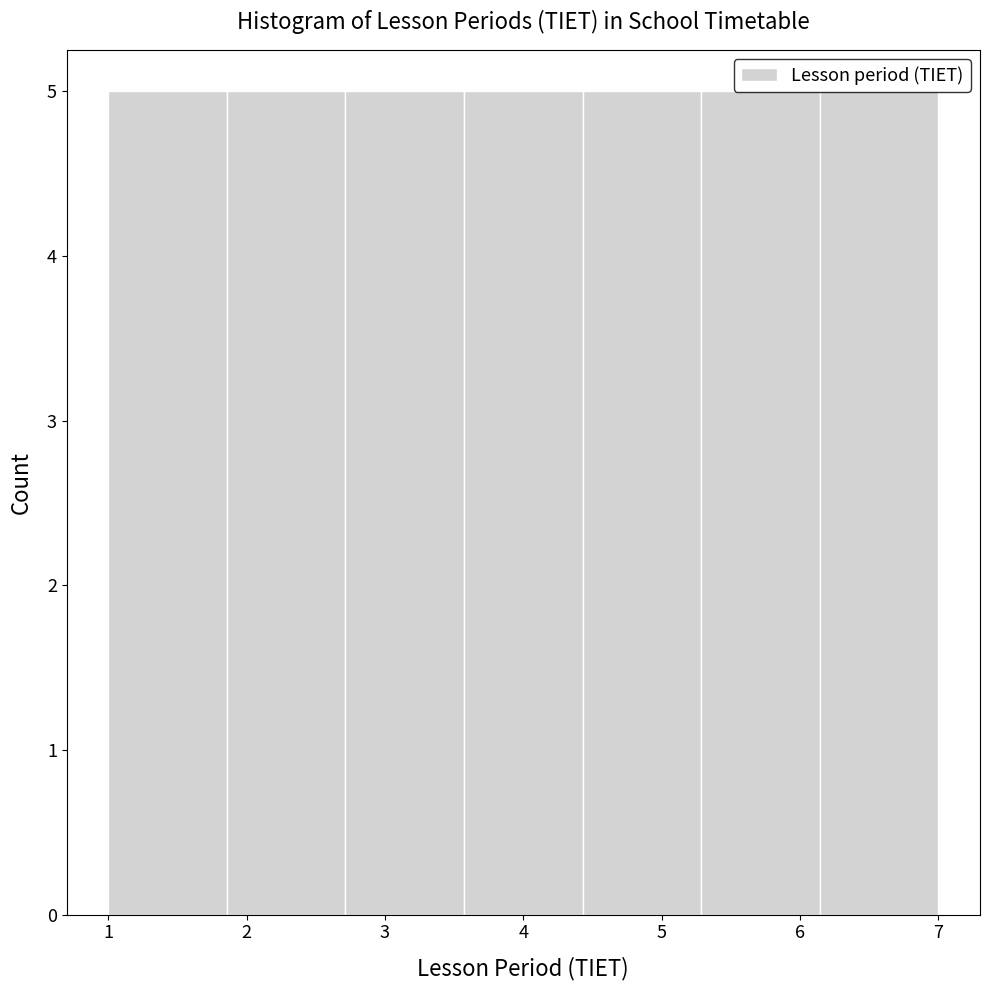

Reading left to right, transcribe this chart: for each bar, give the range it covers on the x-axis and its height. Neither the bar edges nor the heights are printed on the chart, so give them approximately, as read against the axes.

1.0 to 1.9: 5
1.9 to 2.7: 5
2.7 to 3.6: 5
3.6 to 4.4: 5
4.4 to 5.3: 5
5.3 to 6.1: 5
6.1 to 7.0: 5